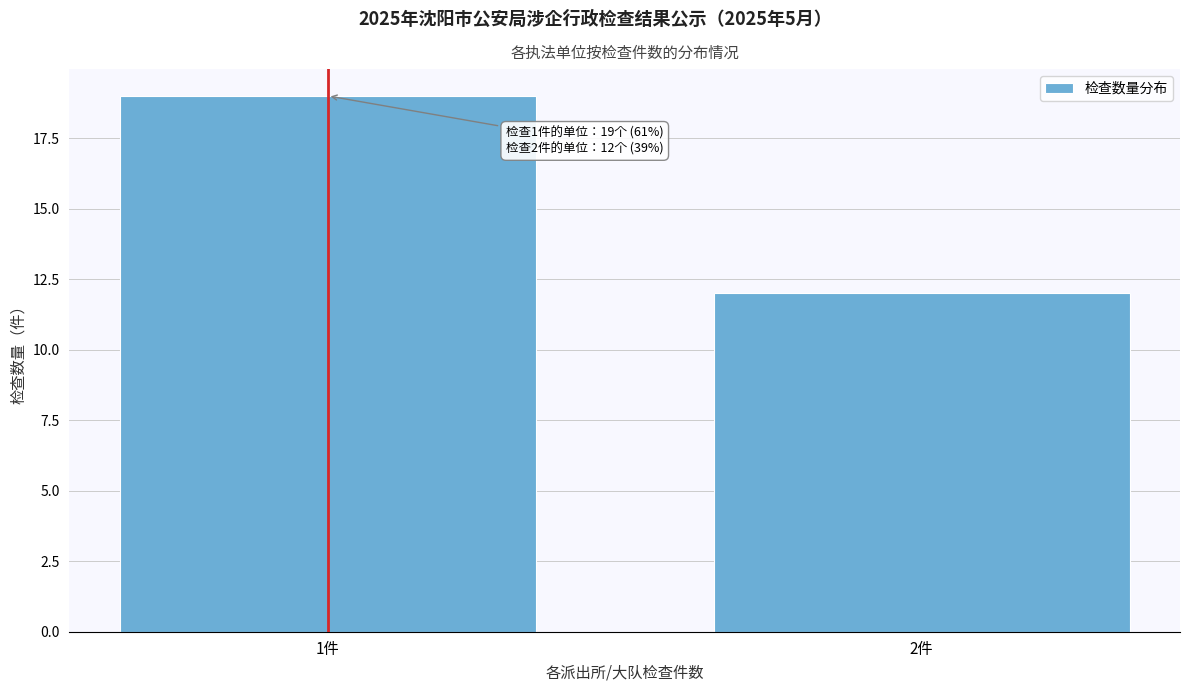

Reading left to right, transcribe all the data shown in this chart.

1件=19	2件=12